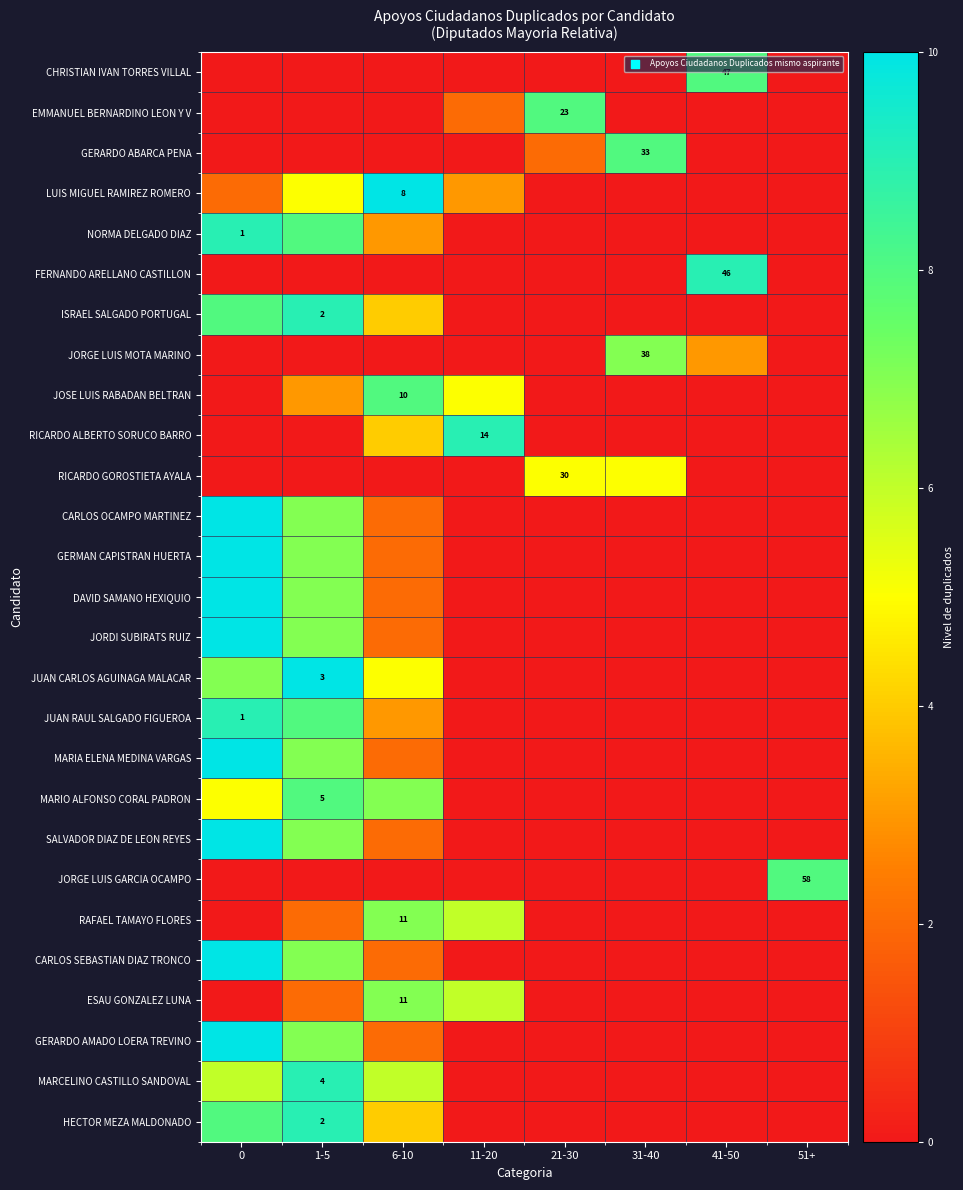

True or false: MARCELINO CASTILLO SANDOVAL has a value of 7 at 1-5.

False